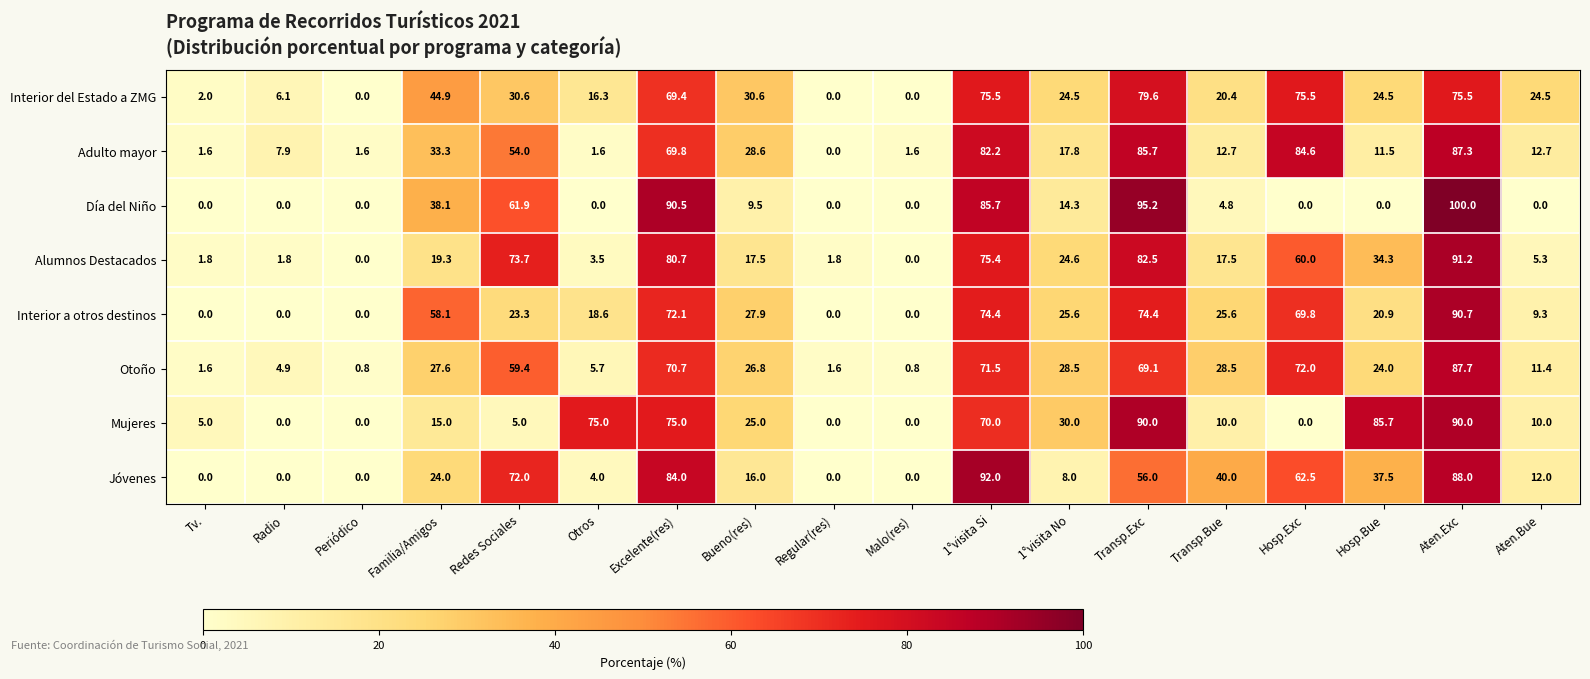

Which label corresponds to the largest value in the chart?

Aten.Exc